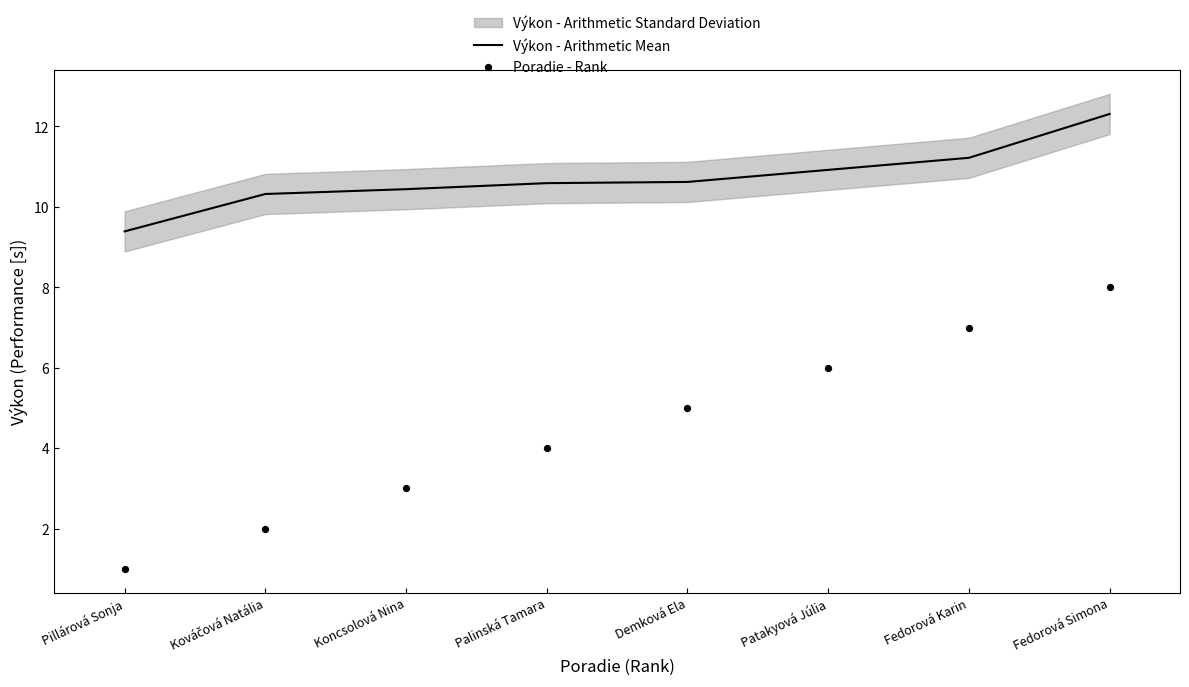

At which category is the sum across all series the highest?

Fedorová Simona